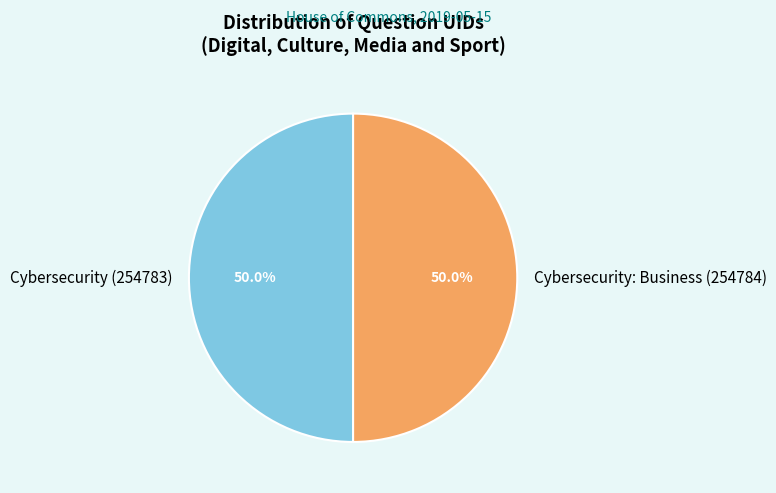

Combined, what portion of the pie is Cybersecurity (254783) and Cybersecurity: Business (254784)?

100.0%